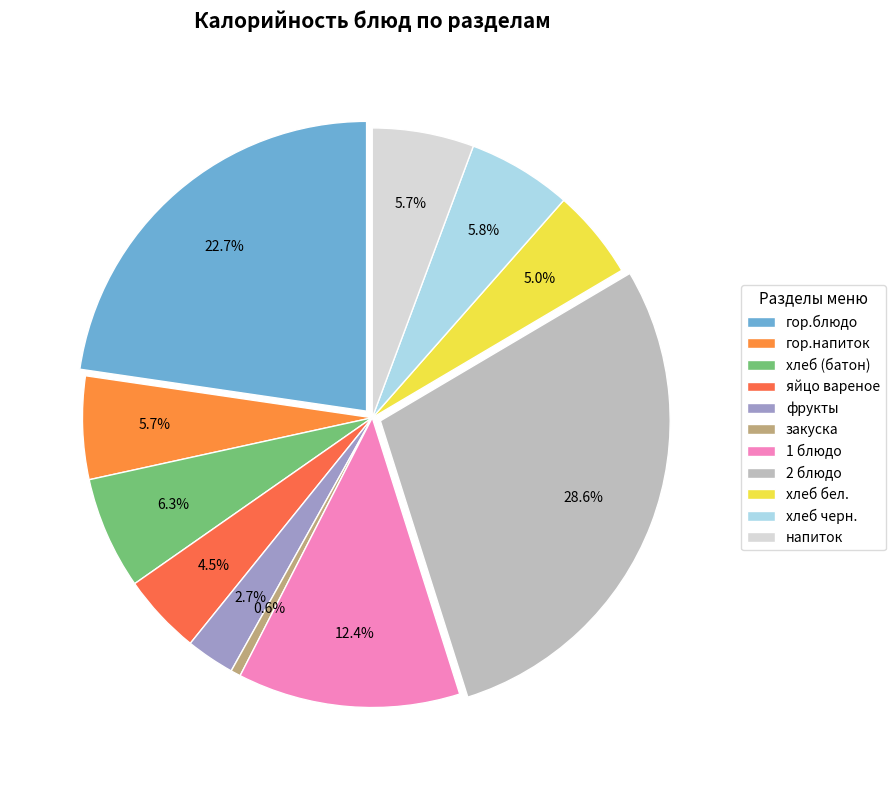

Combined, what portion of the pie is яйцо вареное and 1 блюдо?

16.9%